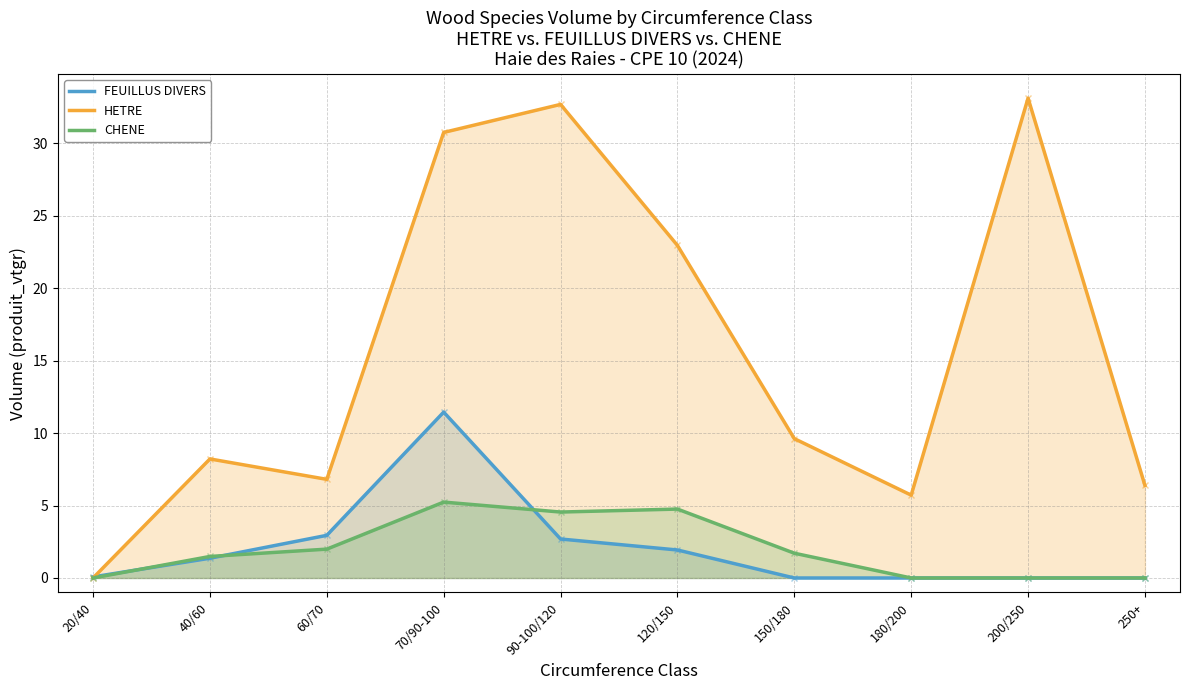

Is it true that CHENE equals 0.6 at 60/70?

False